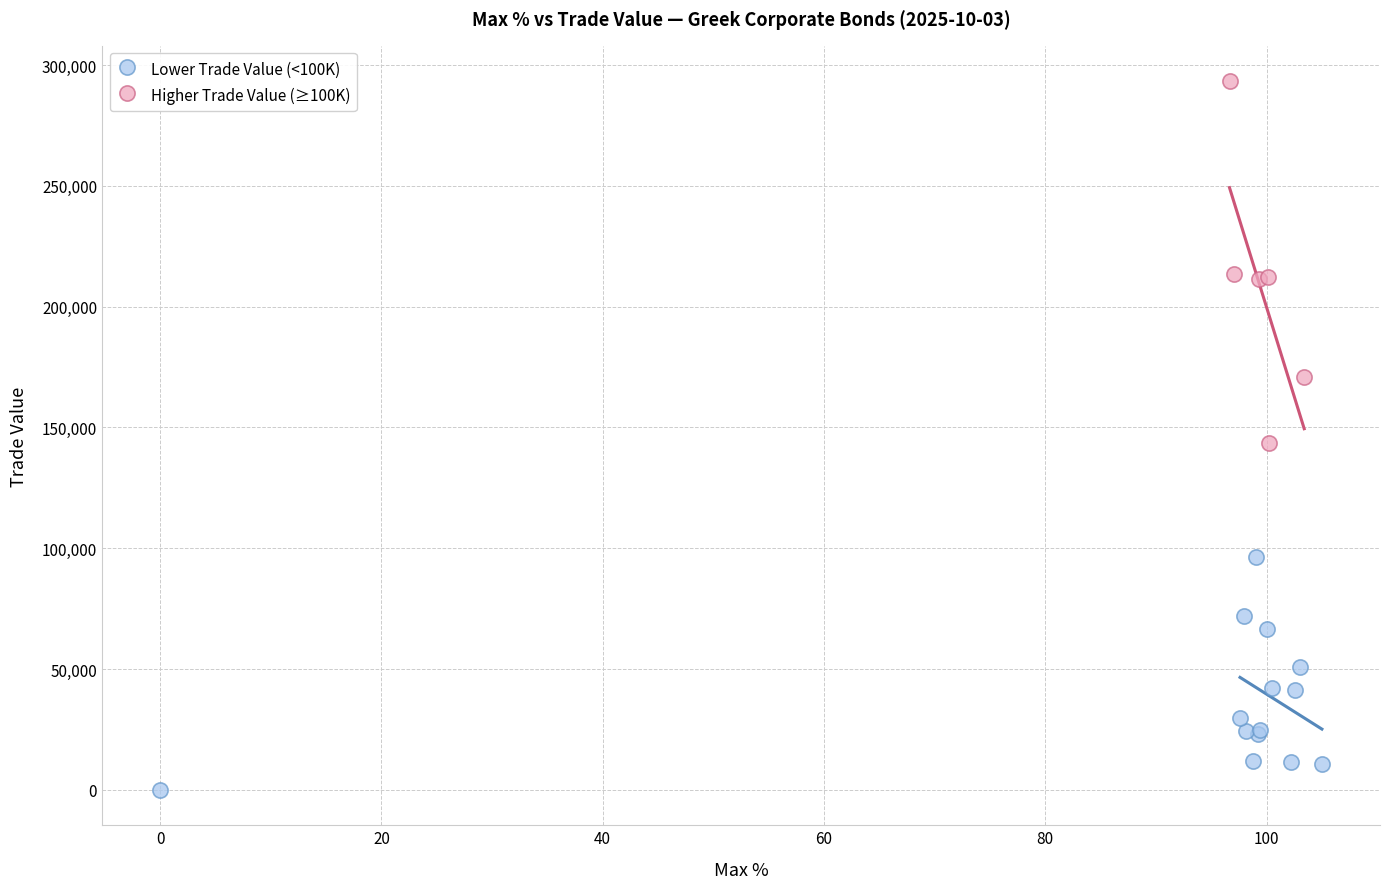

What are all the series names shown in the legend?

Lower Trade Value (<100K), Higher Trade Value (≥100K)